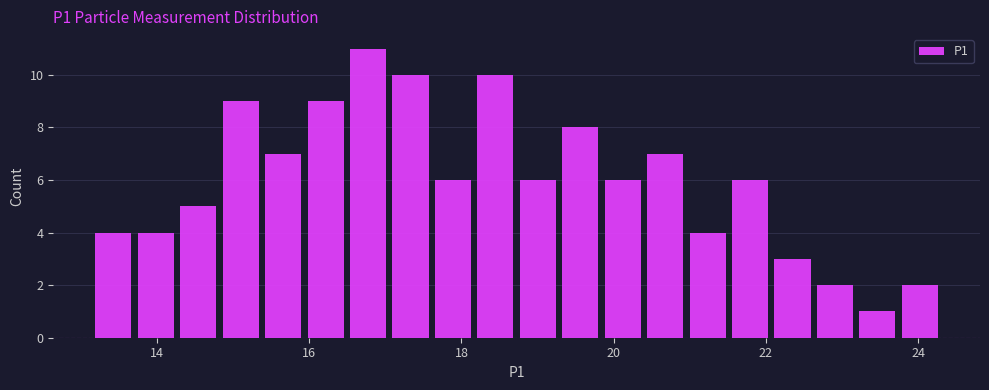

Read against the x-axis, roughly where is the centre of the tallest bar?

16.8